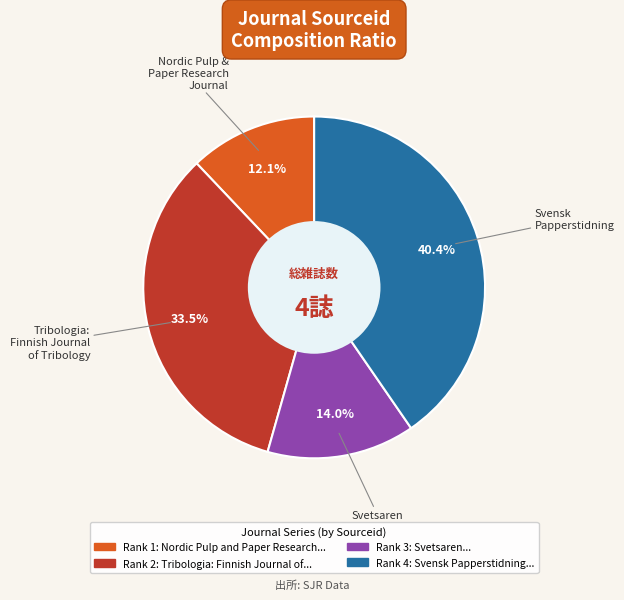

Is there any slice that represents more than half of the pie?

No